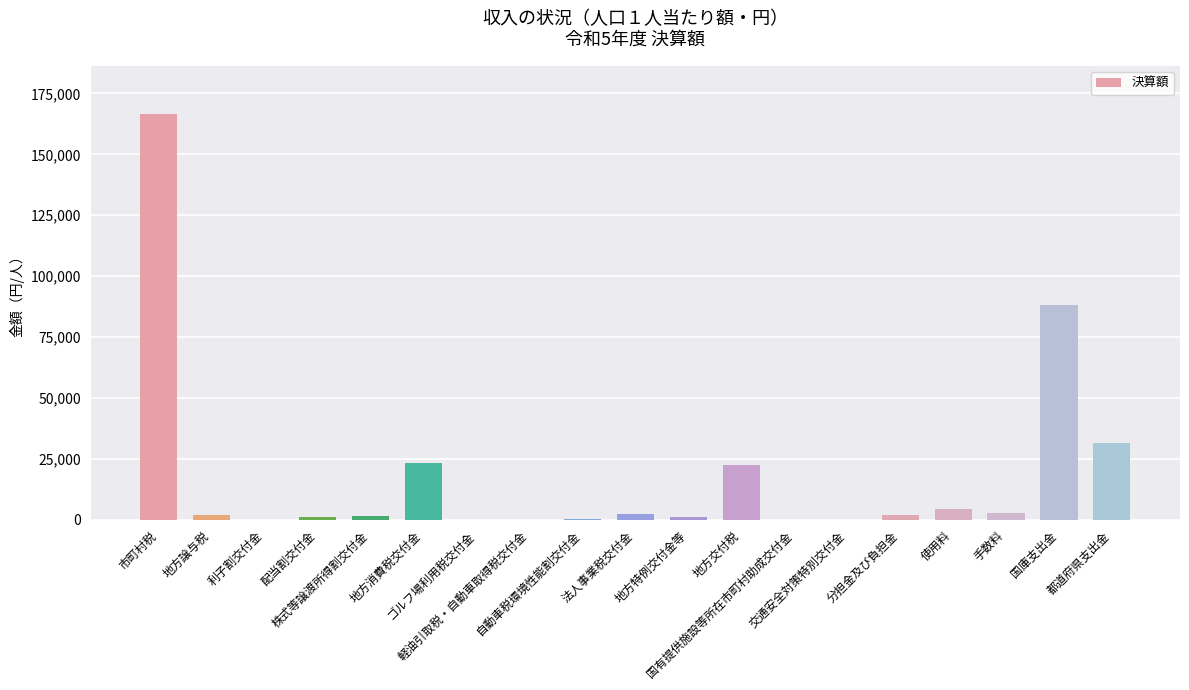

What is the greatest value displayed?

166424